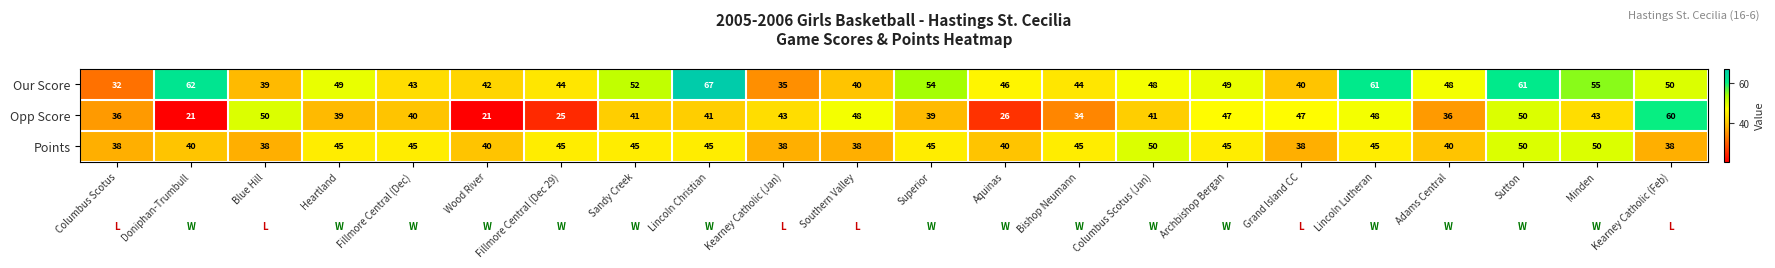

How many values in the Our Score series are below 48?

10